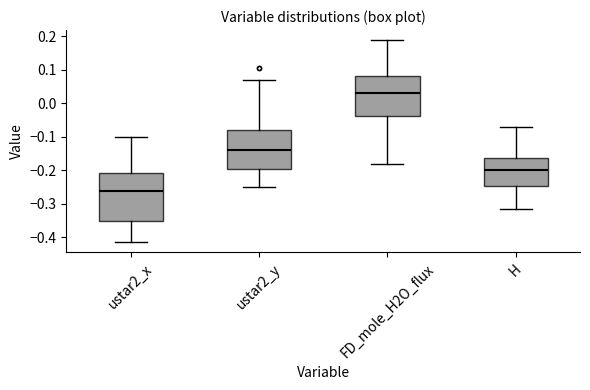

Comparing the boxes themselves (not the whiskers), which one is the tallest?

ustar2_x